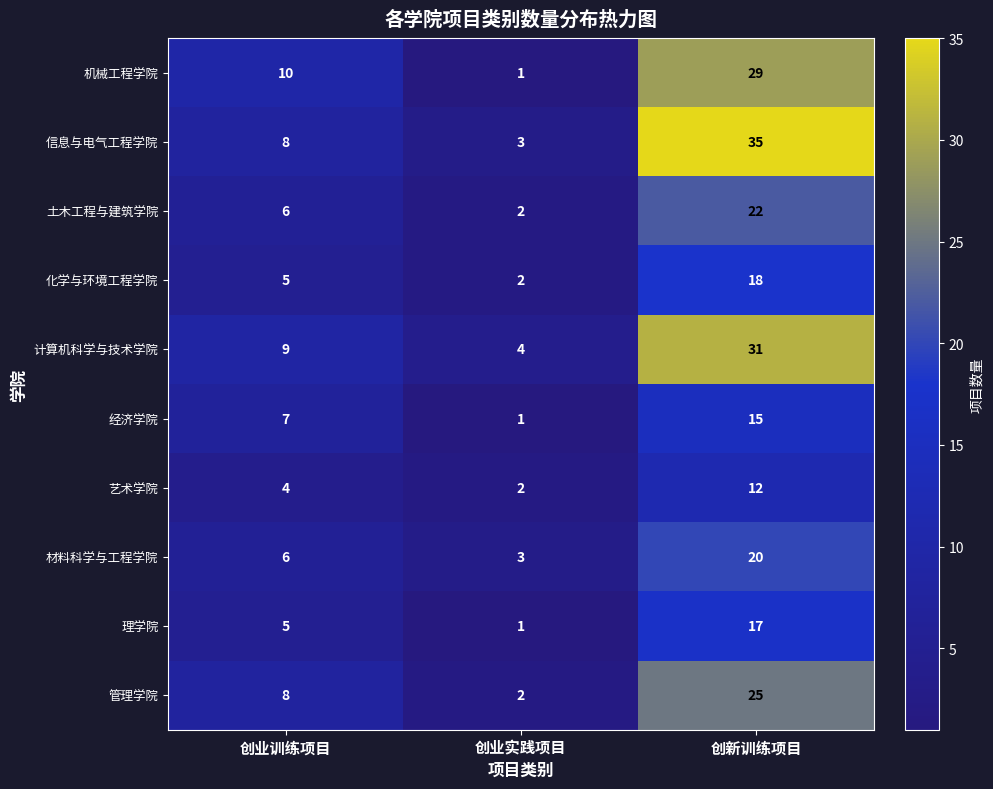

Which series has the largest total across all categories?

信息与电气工程学院